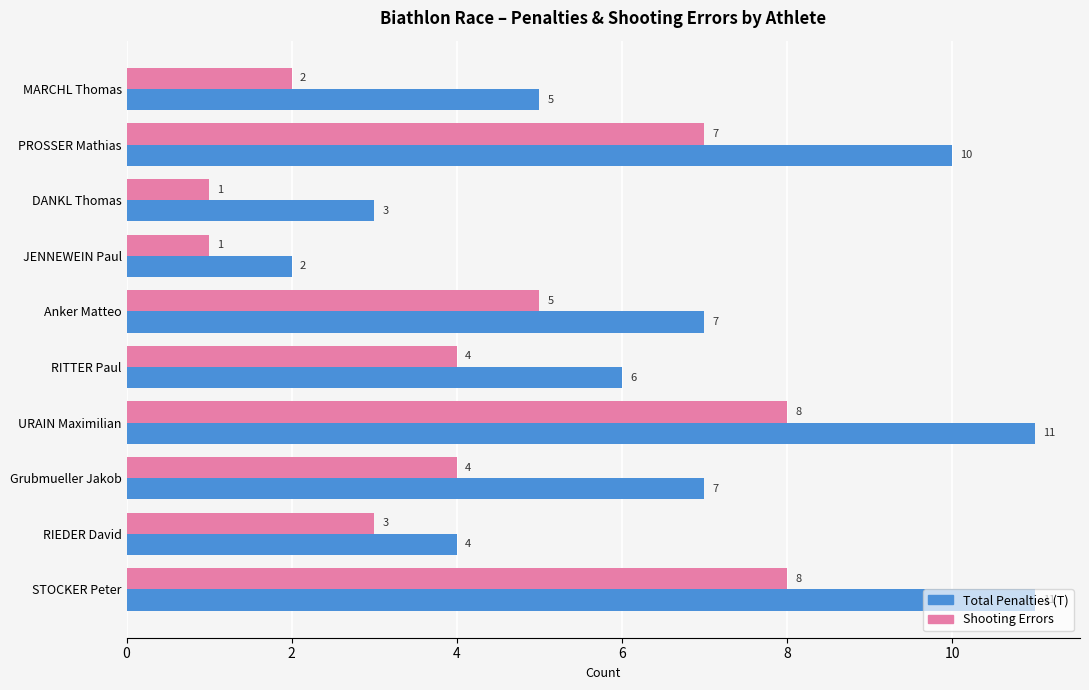

Is the value of Total Penalties (T) at PROSSER Mathias greater than the value of Shooting Errors at RIEDER David?

Yes